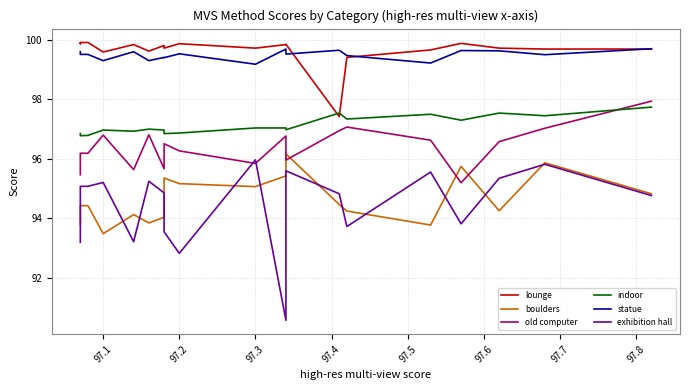

What position from the left is 97.1?

2